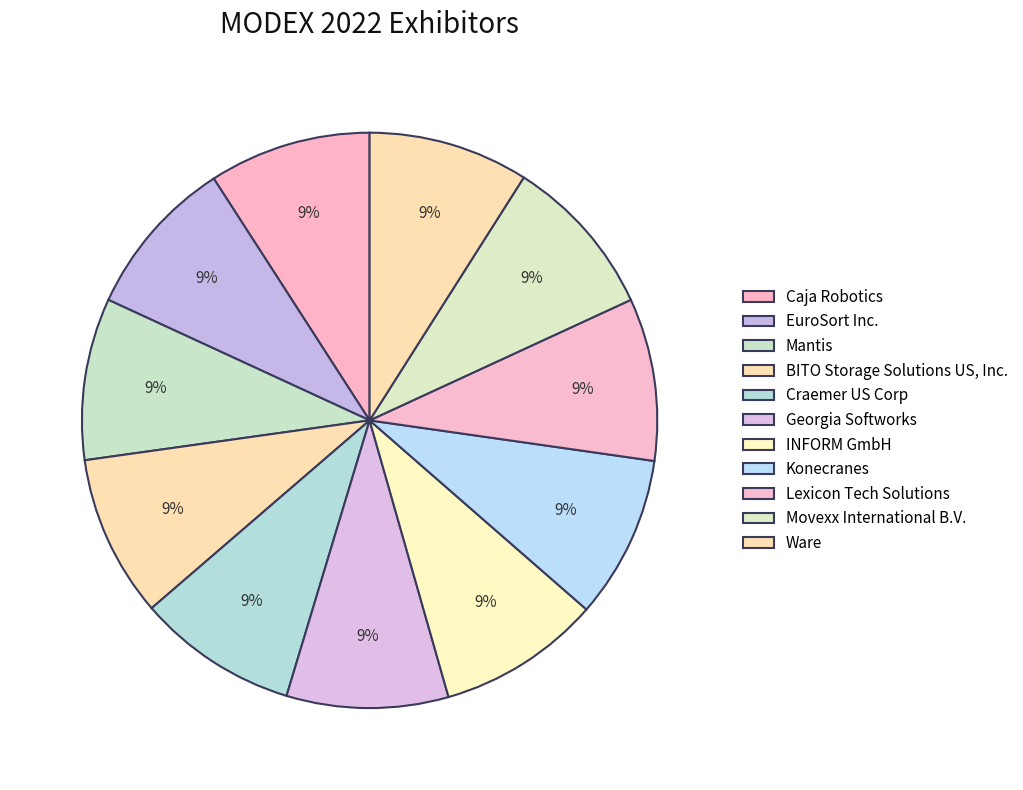

To the nearest percent, what is the combined percentage of Ware and Craemer US Corp?

18%